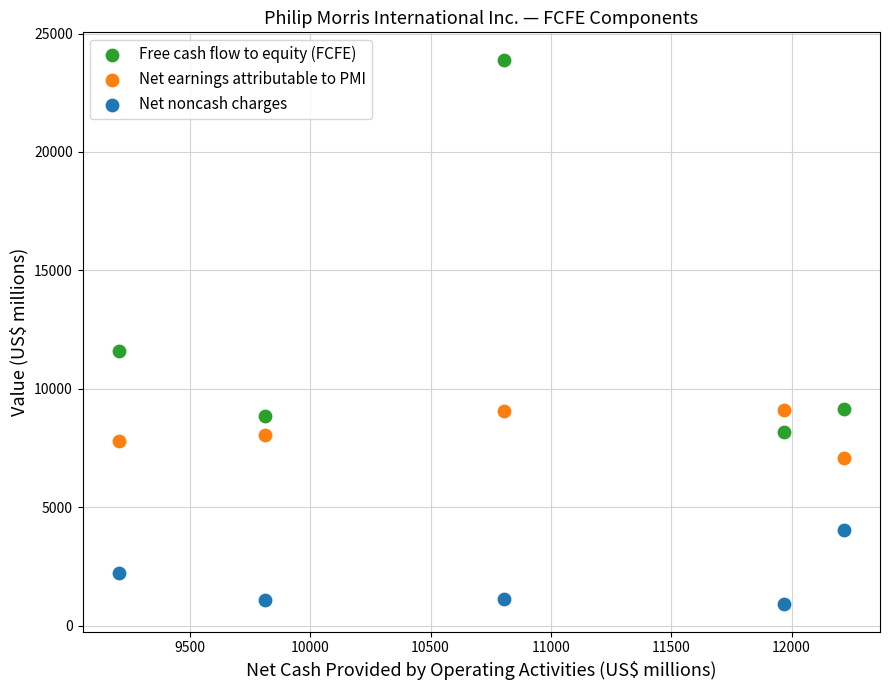

Across all series, what Y value is closest to 12396?

11585